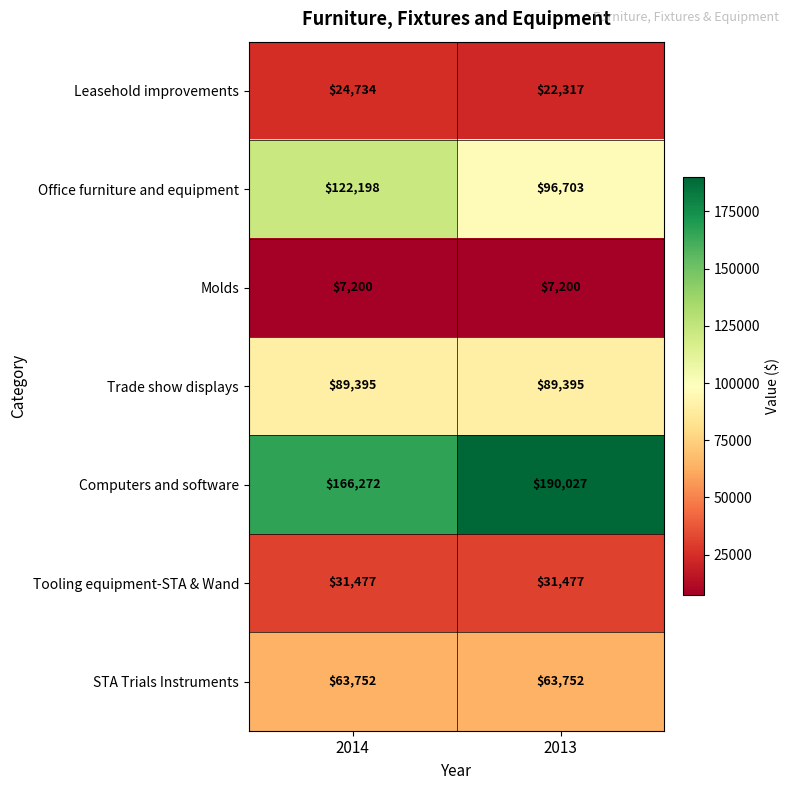

Reading left to right, list all the values displayed in this chart.

Leasehold improvements: 24734	22317
Office furniture and equipment: 122198	96703
Molds: 7200	7200
Trade show displays: 89395	89395
Computers and software: 166272	190027
Tooling equipment-STA & Wand: 31477	31477
STA Trials Instruments: 63752	63752